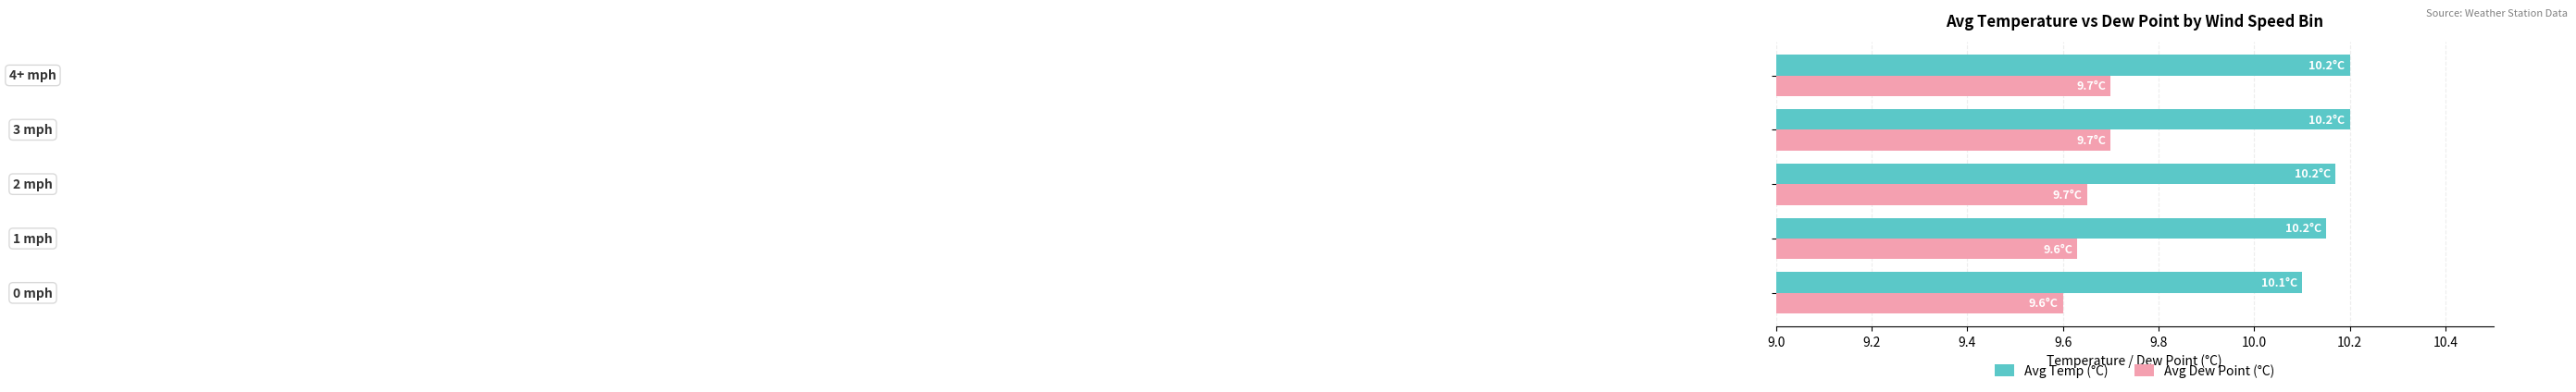

List the series in order of their overall mean, highest first.

Avg Temp (°C), Avg Dew Point (°C)